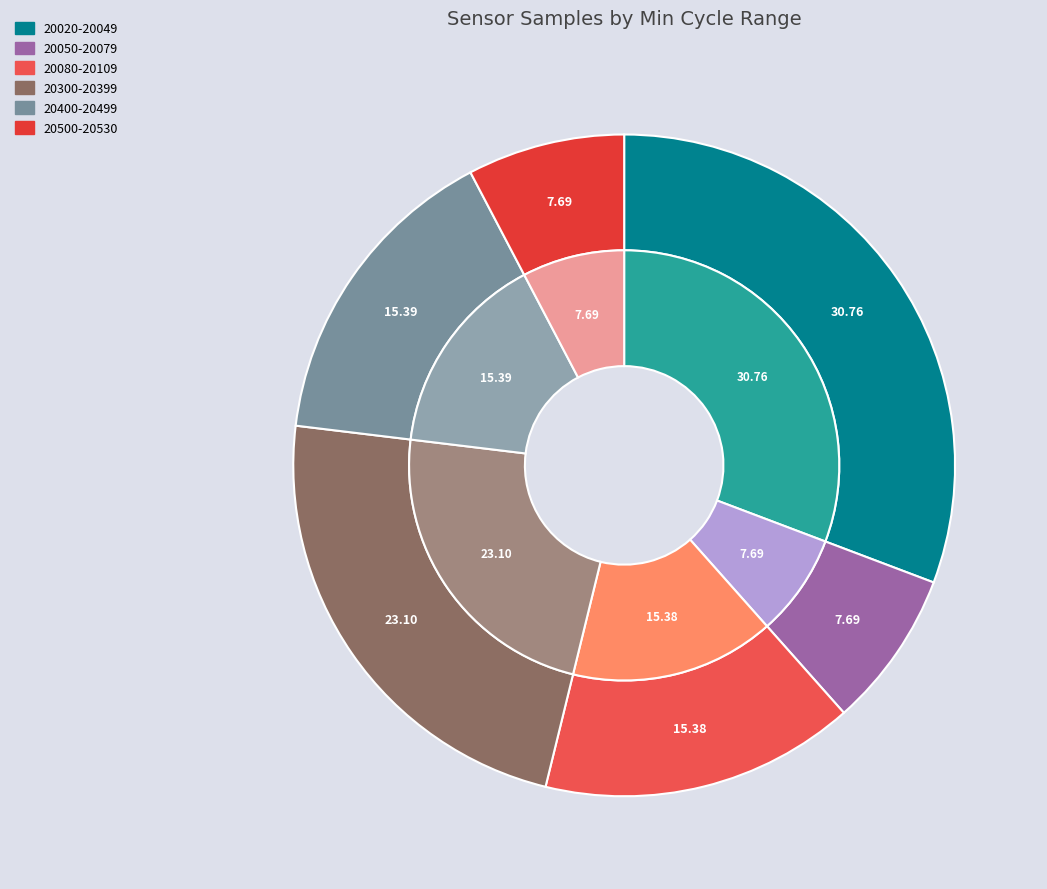

What is the smallest slice in the pie chart?

20065